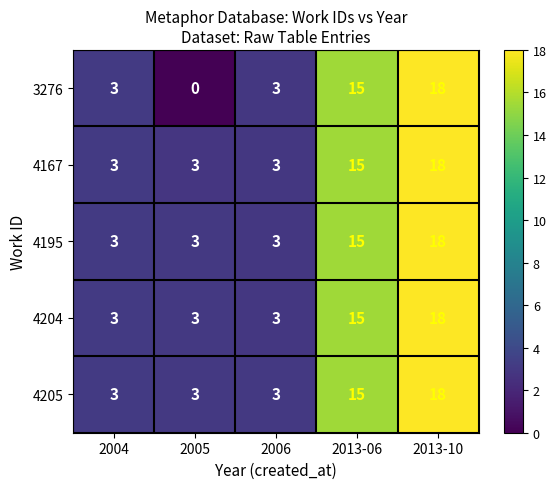

Which series changed the most between 2005 and 2006?

3276